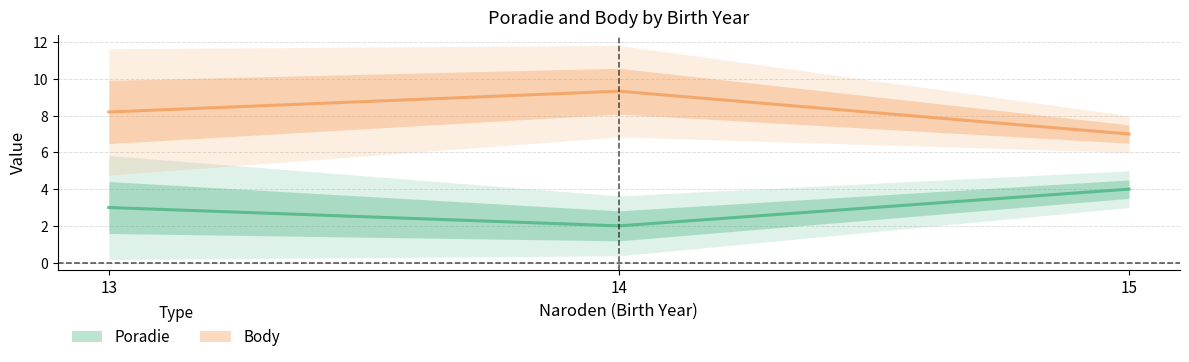

How many lines are shown in the chart?

2